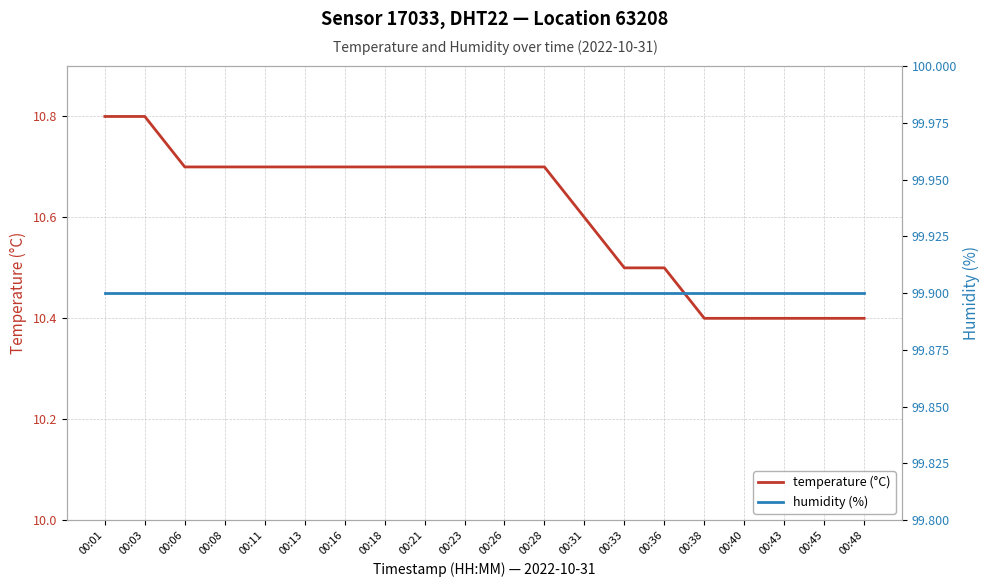

Rank the series by their maximum value, from highest to lowest.

humidity (%), temperature (°C)